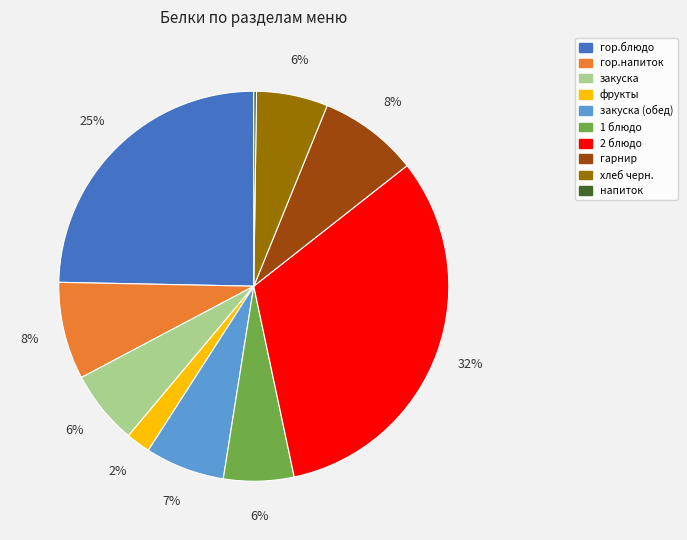

Is 1 блюдо the majority of the pie?

No